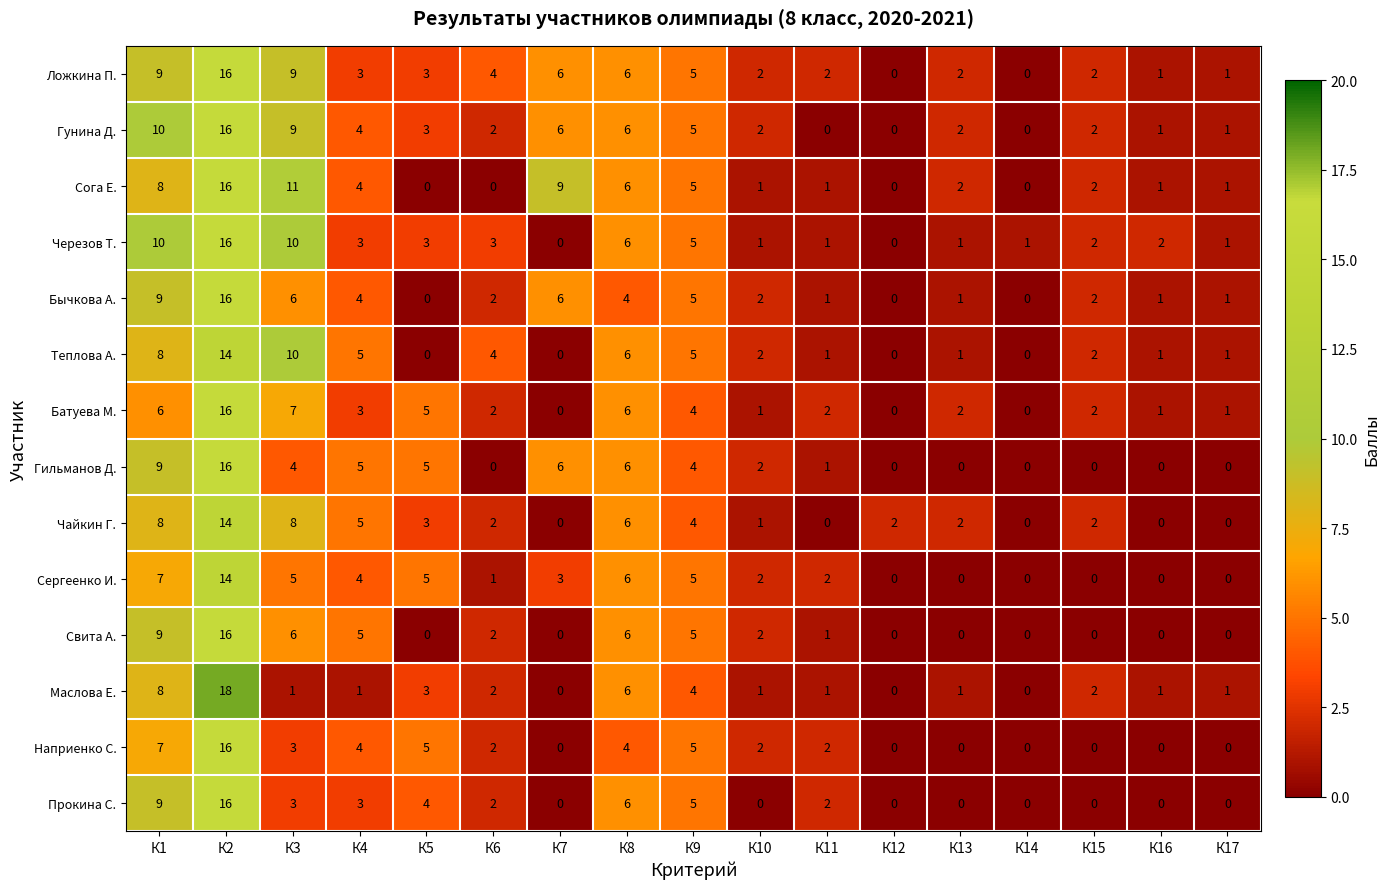

At which label is Свита А. closest to 8?

К1